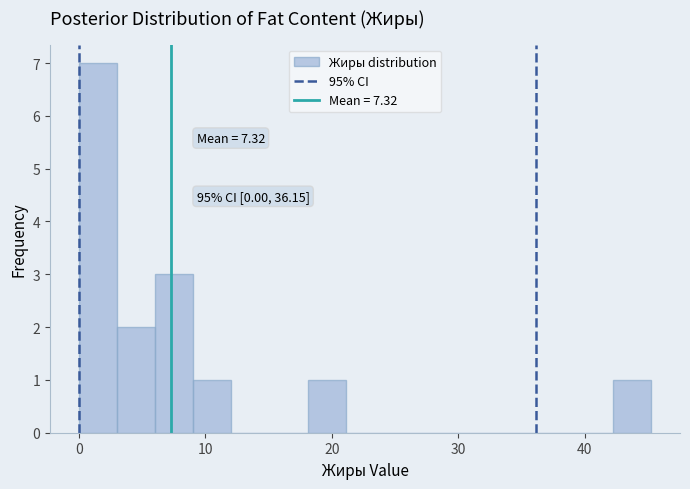

Around what value on the x-axis is the tallest bar? Give the approximate position of its centre, as read against the axis.

2